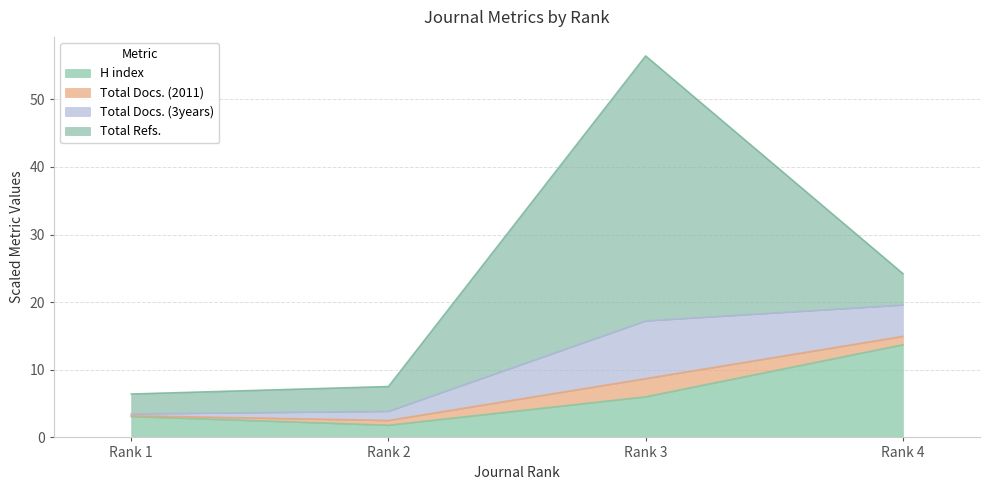

At which label does H index reach its minimum?

Rank 2